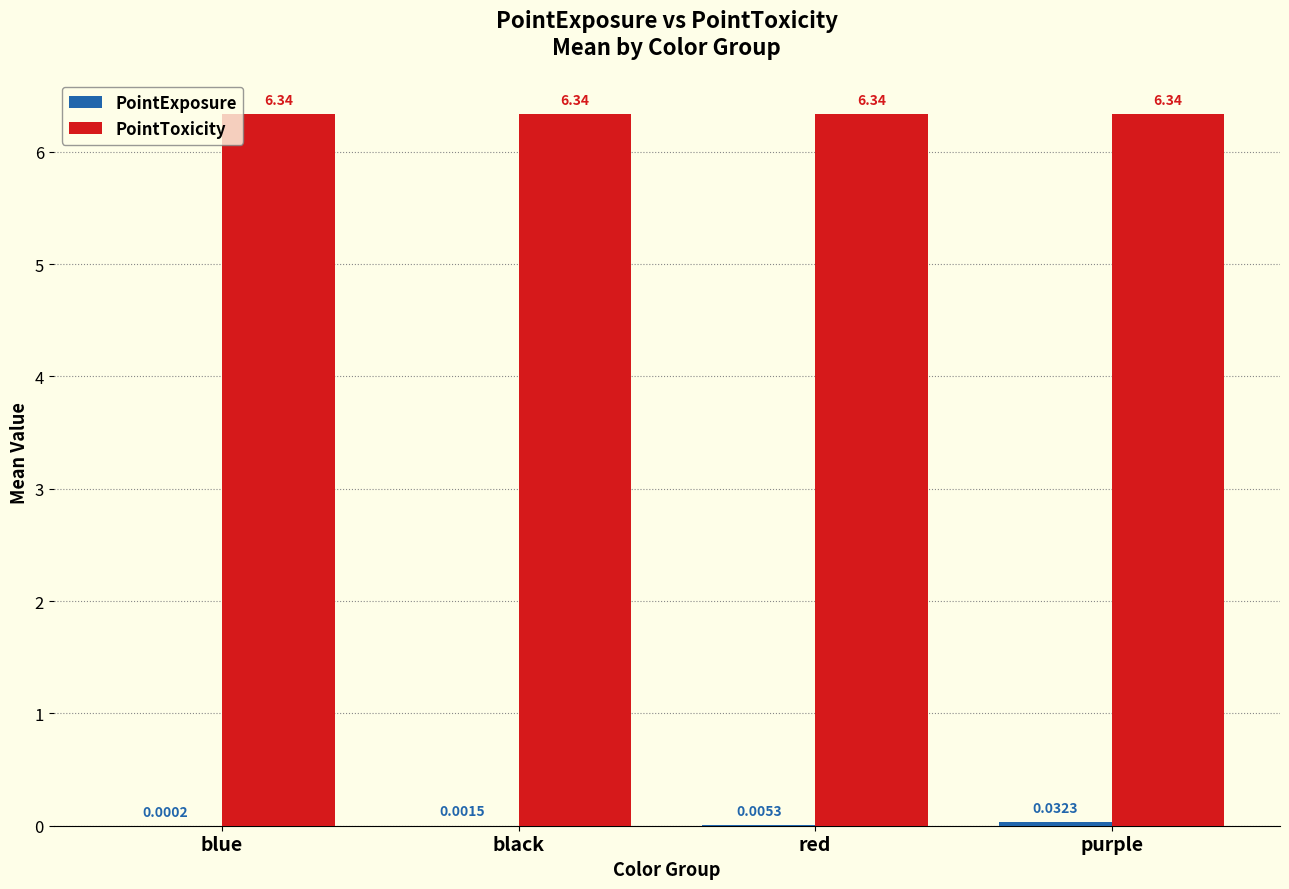

Which series has the largest total across all categories?

PointToxicity